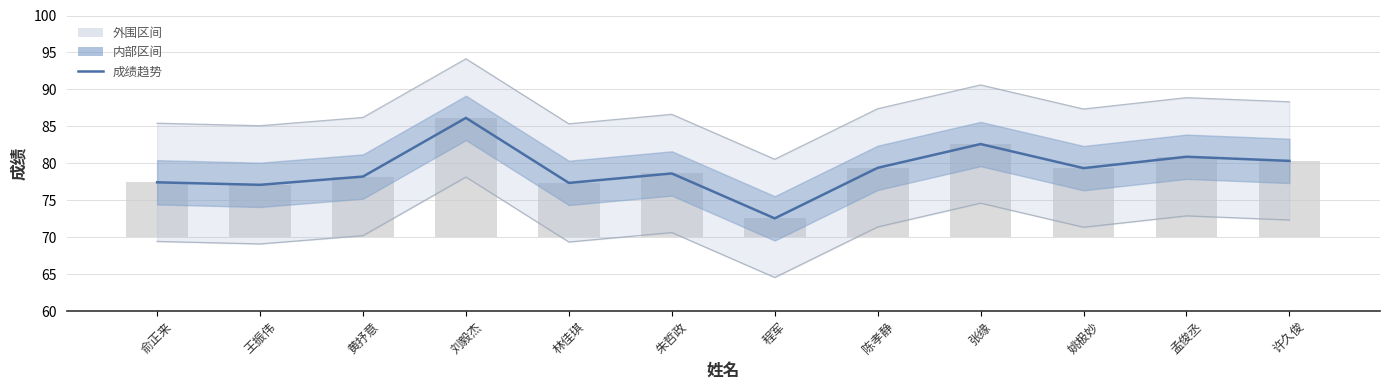

Does the chart contain stacked bars?

No